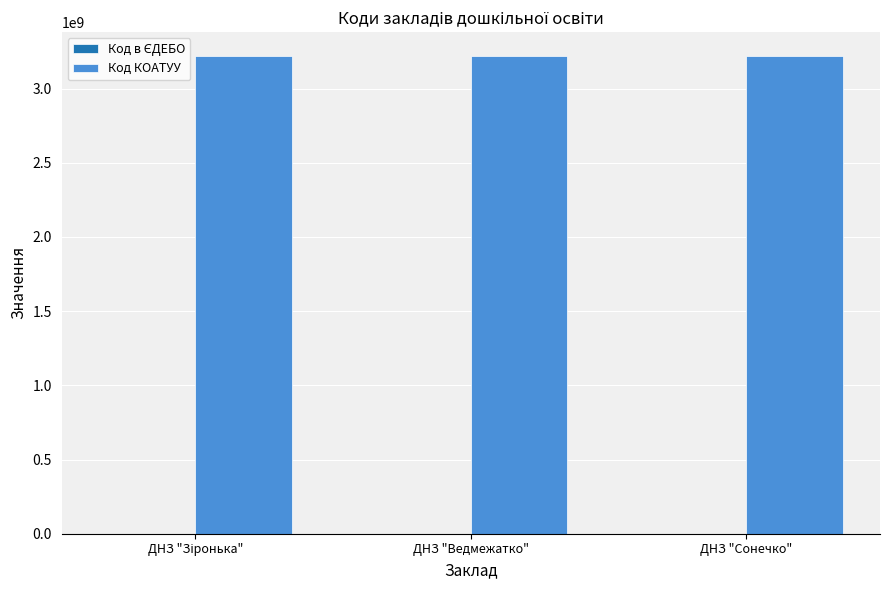

What is the maximum value shown in the chart?

3220410500